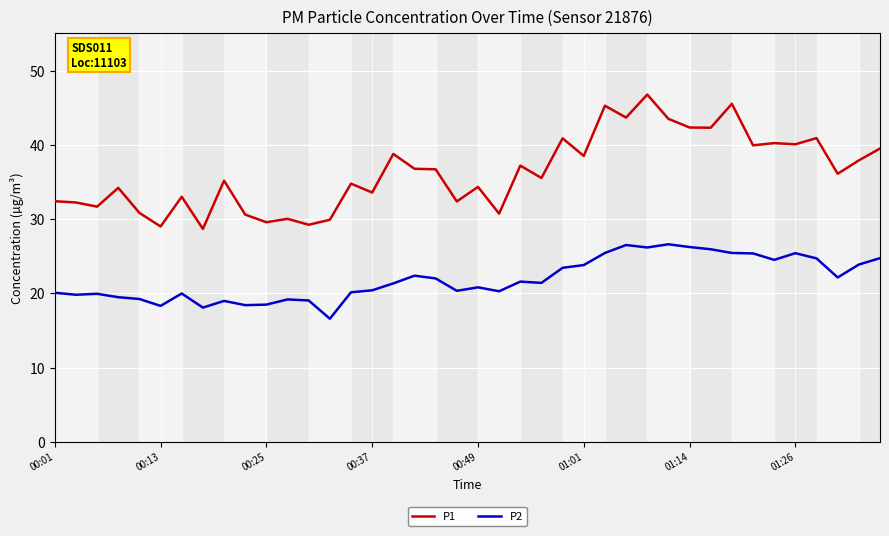

What is the difference between the maximum and minimum values in the P1 series?

18.1